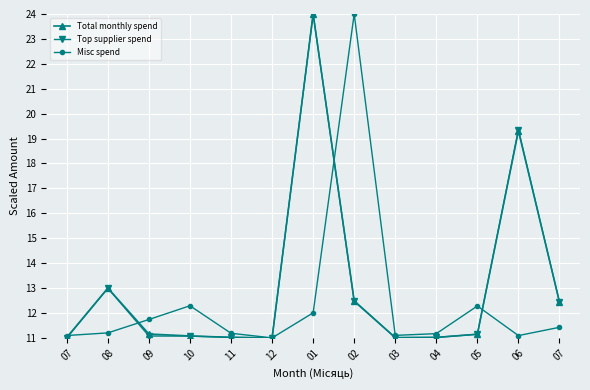

True or false: Misc spend has more than 2 interior local peaks.

True